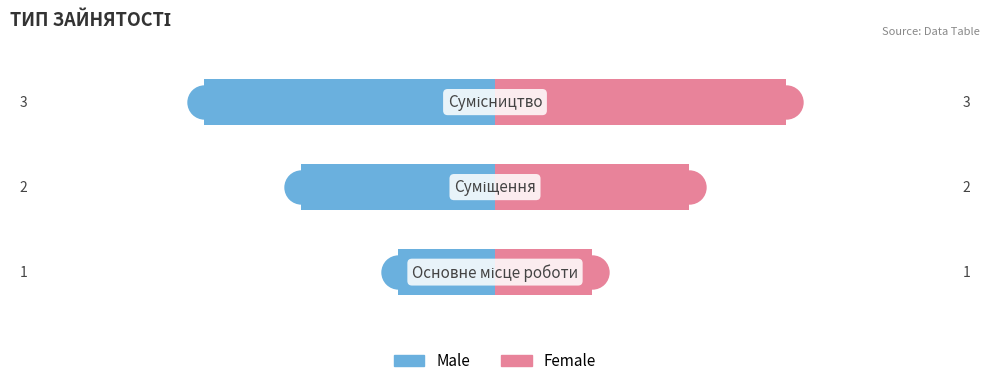

Reading left to right, list all the values displayed in this chart.

Male: -1	-2	-3
Female: 1	2	3